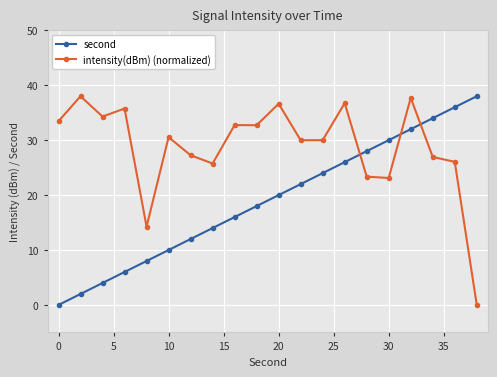

True or false: second has more than 2 interior local peaks.

False